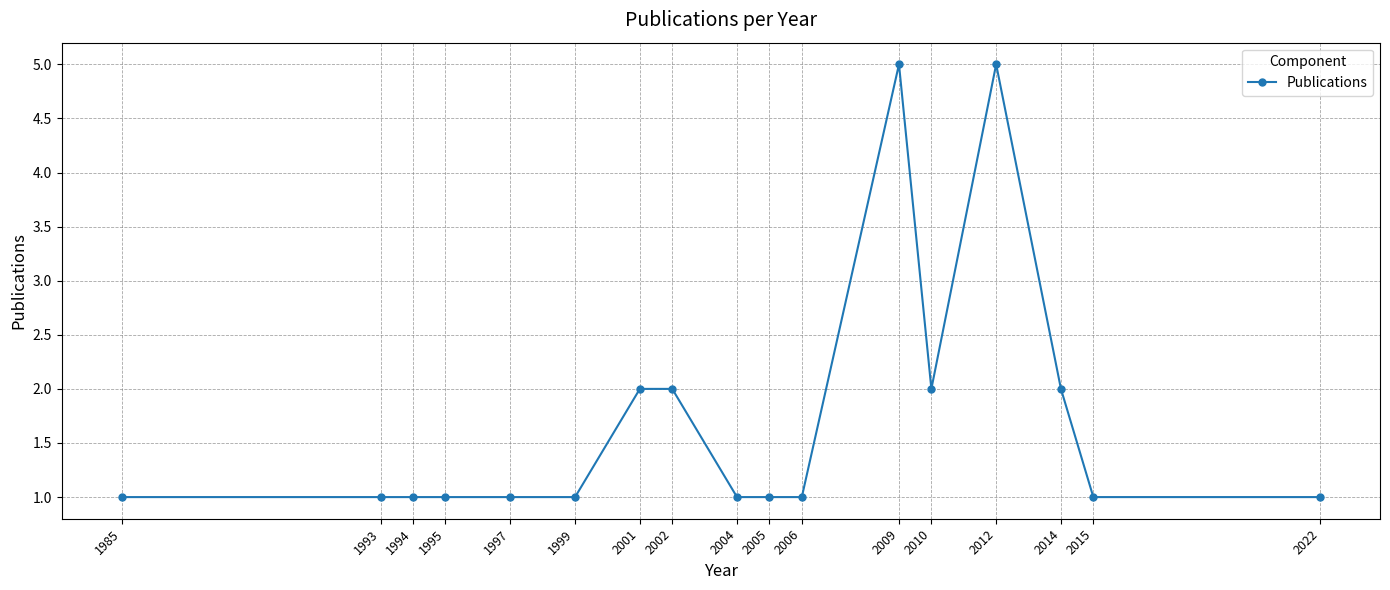

Reading left to right, extract all data points from this chart.

1	1	1	1	1	1	2	2	1	1	1	5	2	5	2	1	1